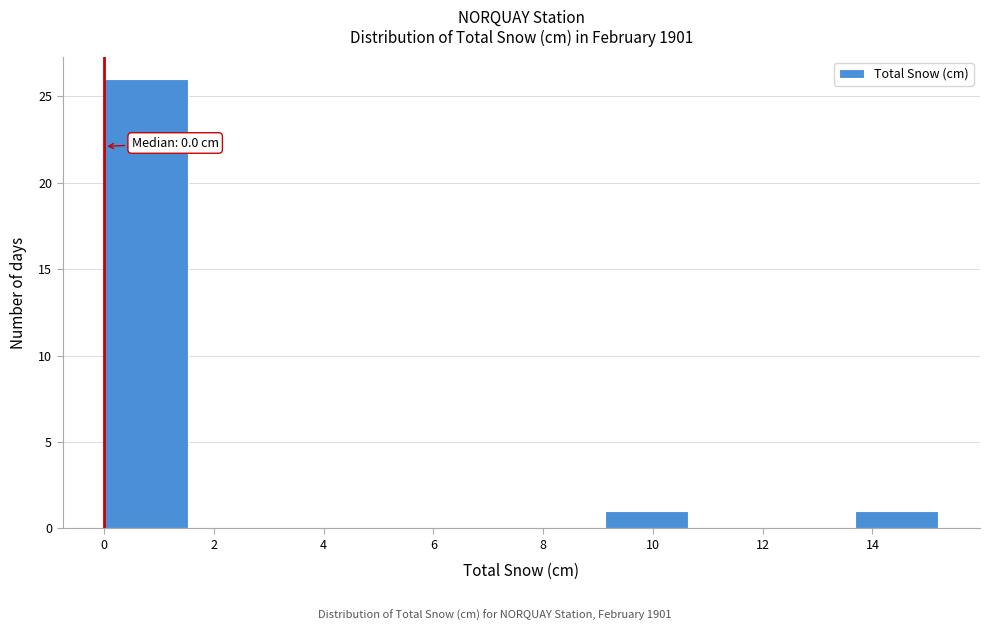

Over which range of the x-axis is the bar tallest?

0.00 to 1.52